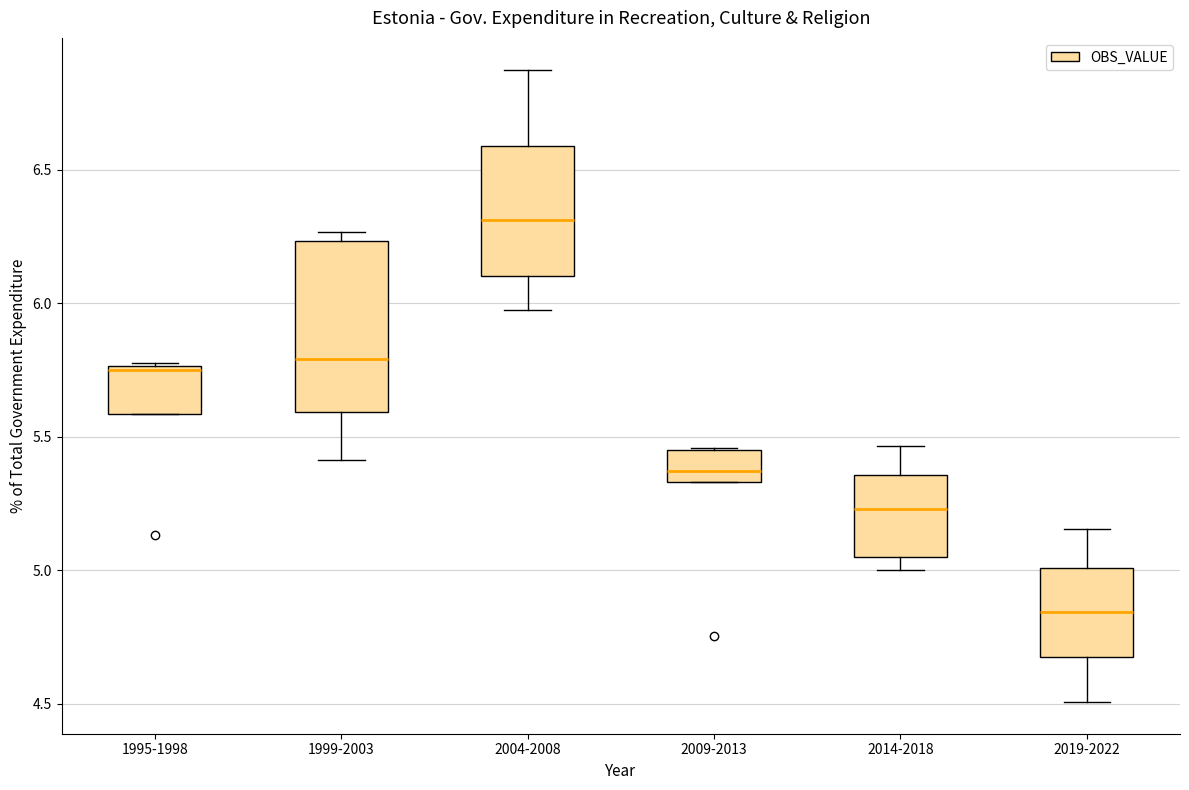

Which box's median line is the lowest?

2019-2022